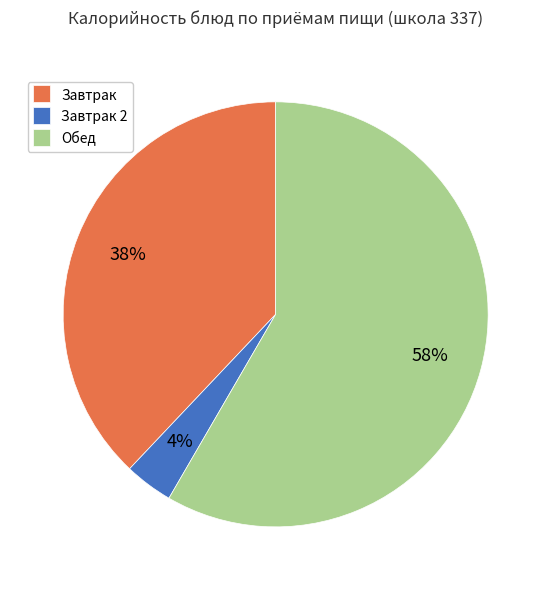

How many slices are in this pie chart?

3